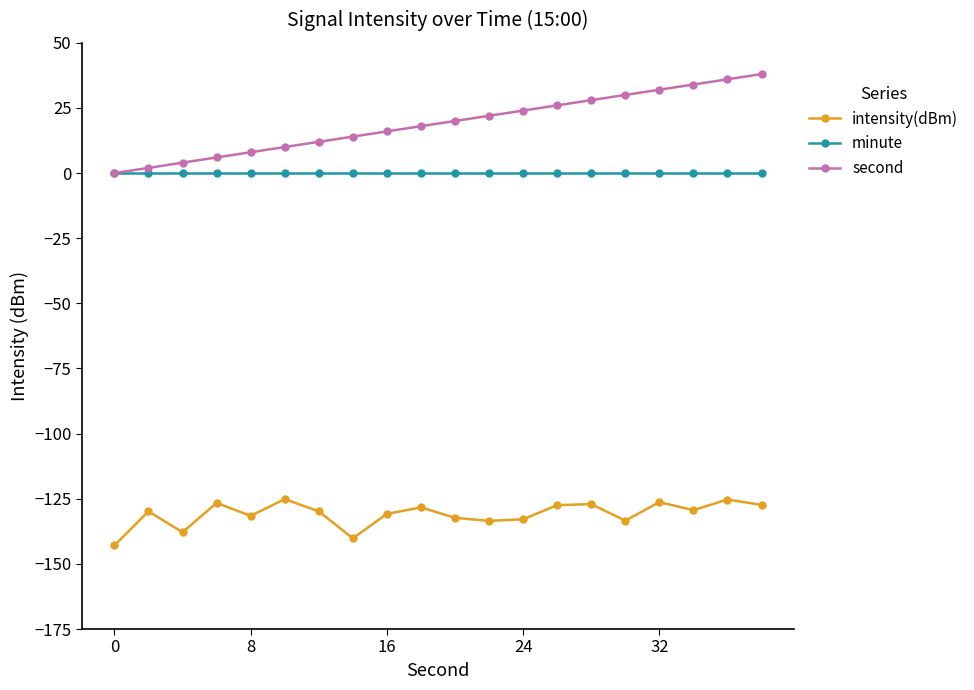

True or false: minute and intensity(dBm) cross at least once.

False